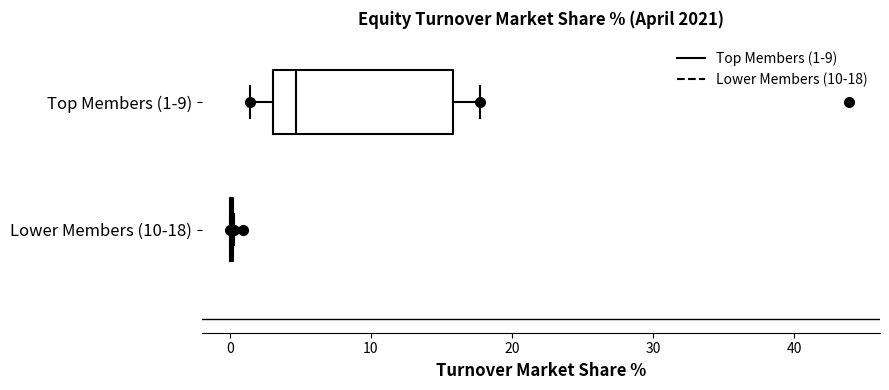

Reading bottom to top, read every box against the x-axis: the position of its median line, the range the box covers, and the ends of its whiskers. The values are not printed on the chart, so give them approximately, as read against the axis.

Lower Members (10-18): box collapsed to a line at 0, whiskers 0 to 0
Top Members (1-9): median 5, box 3 to 16, whiskers 1 to 18